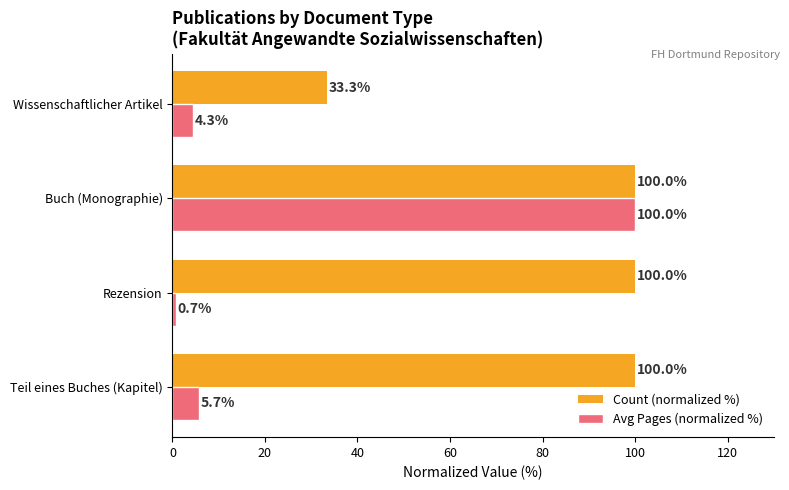

The Count (normalized %) series shows 100.0 at Teil eines Buches (Kapitel). True or false?

True